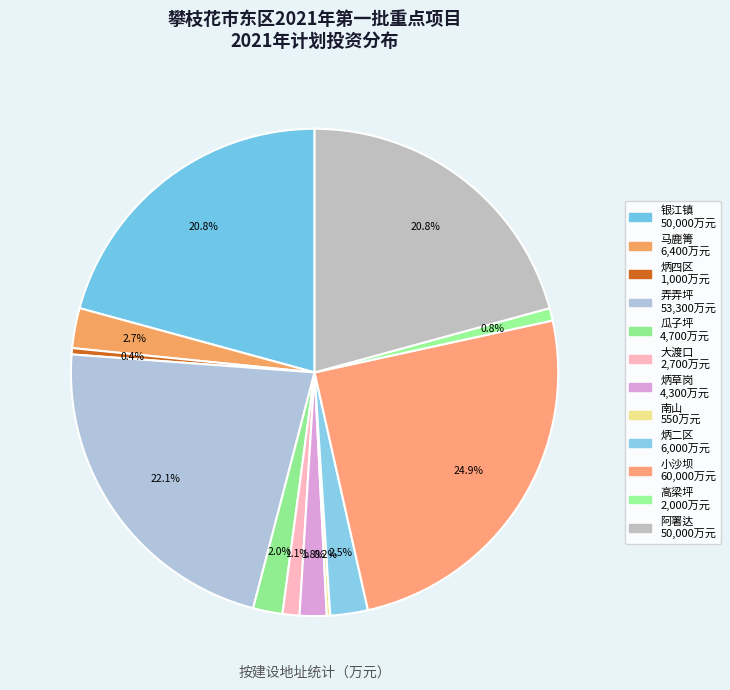

Is there any slice that represents more than half of the pie?

No